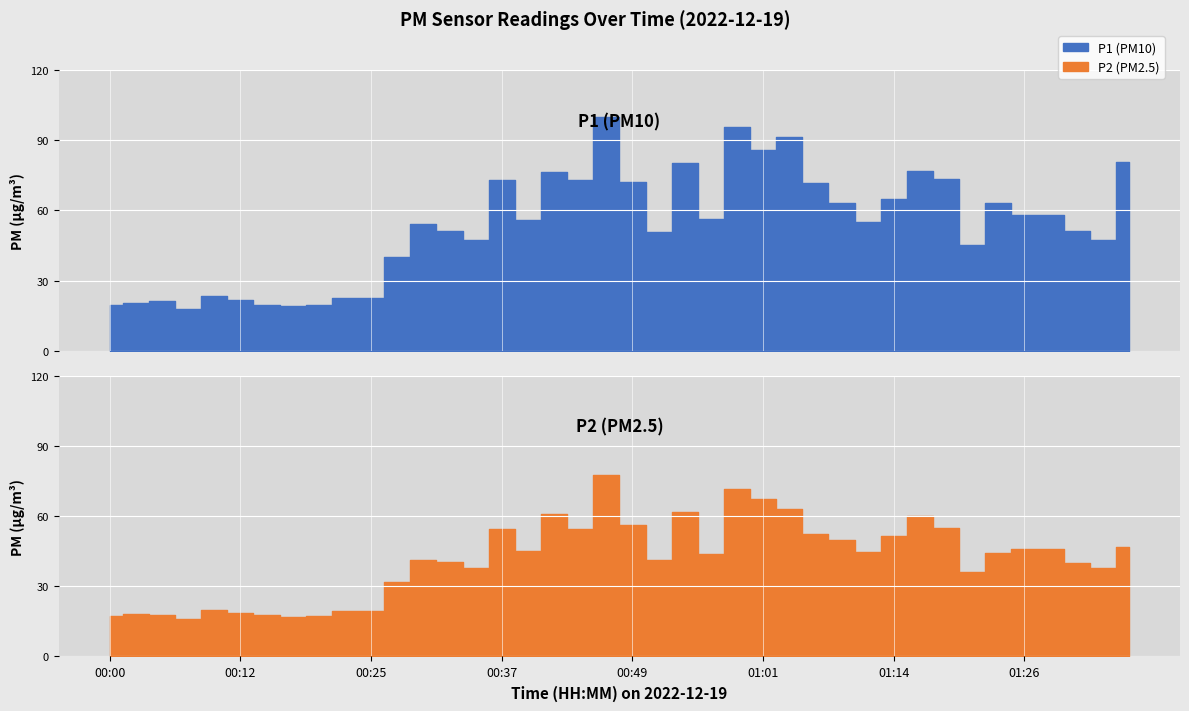

Reading left to right, list all the values displayed in this chart.

P1: 19.6	20.5	21.2	18.0	23.3	21.5	19.7	19.3	19.7	22.3	22.4	40.0	54.0	51.2	47.4	73.1	55.8	76.6	72.9	99.7	71.9	50.8	80.1	56.2	95.8	85.8	91.5	71.8	63.3	55.0	64.8	76.8	73.3	45.2	63.3	58.0	57.8	51.3	47.4	80.5
P2: 17.5	18.3	17.9	16.1	19.7	18.4	17.6	17.0	17.4	19.3	19.4	32.0	41.3	40.5	37.8	54.4	45.1	60.9	54.5	77.6	56.2	41.3	61.8	43.6	71.6	67.5	63.1	52.4	49.9	44.5	51.6	59.9	55.1	36.2	44.3	46.1	45.8	39.9	37.8	46.9